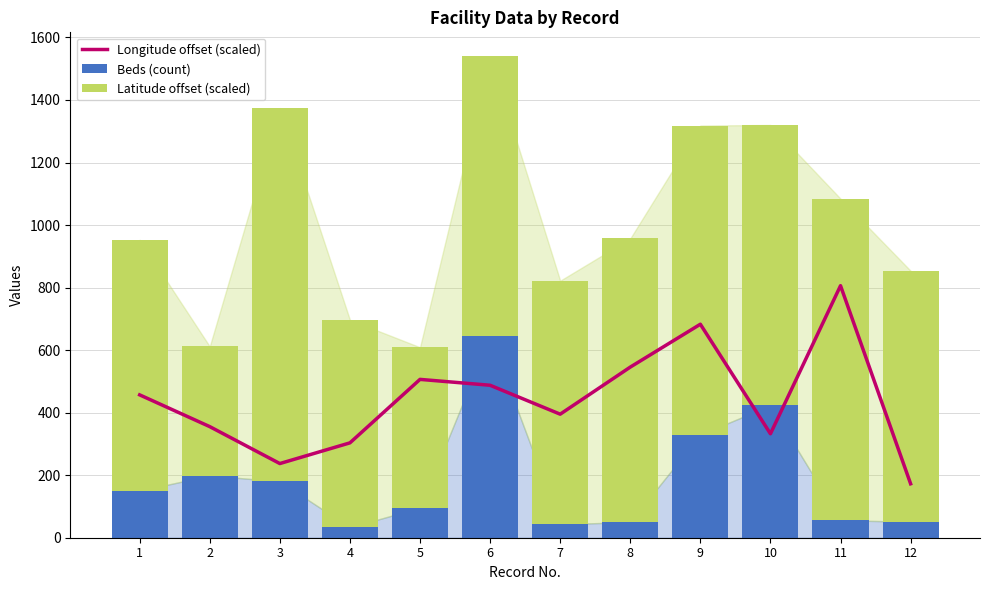

What value does the Longitude offset (scaled) series have at 3?

237.2